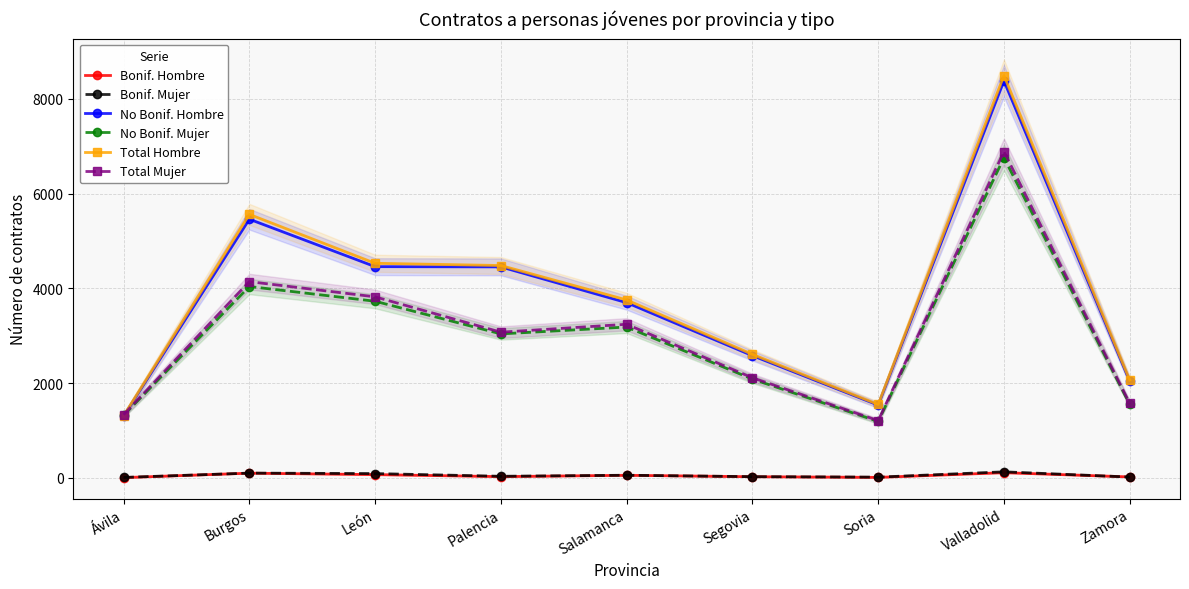

At which category does the chart reach its minimum across all series?

Ávila